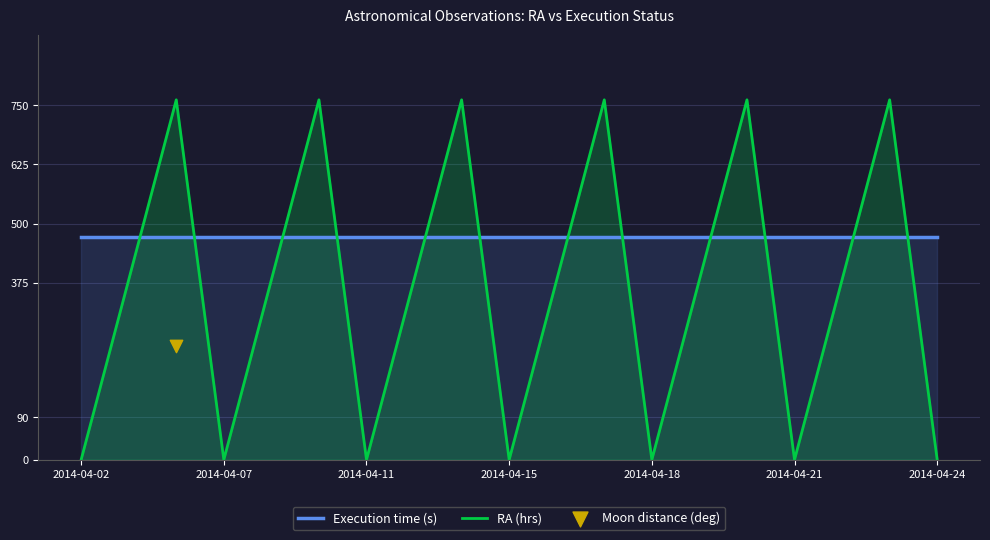

Which series has the largest total across all categories?

Execution time (s)